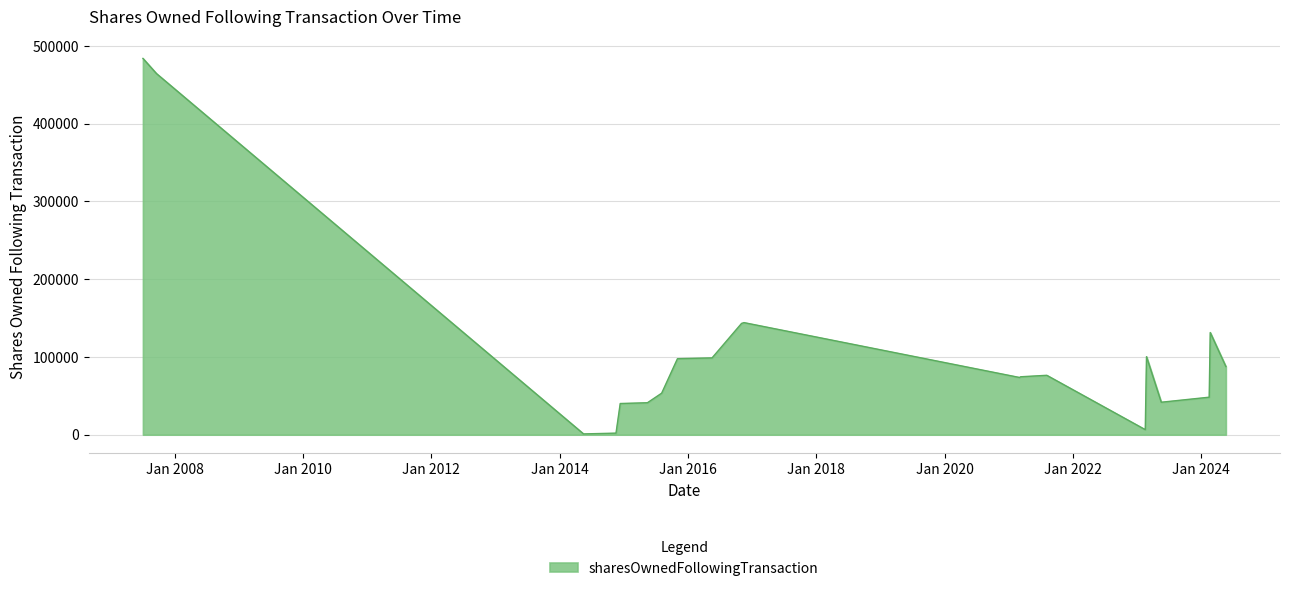

What is the greatest value displayed?

484019